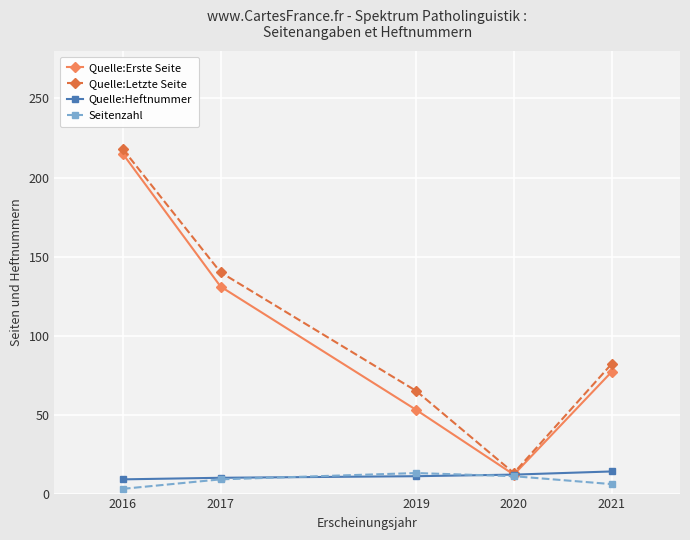

At how many categories does at least one series exceed 154?

1